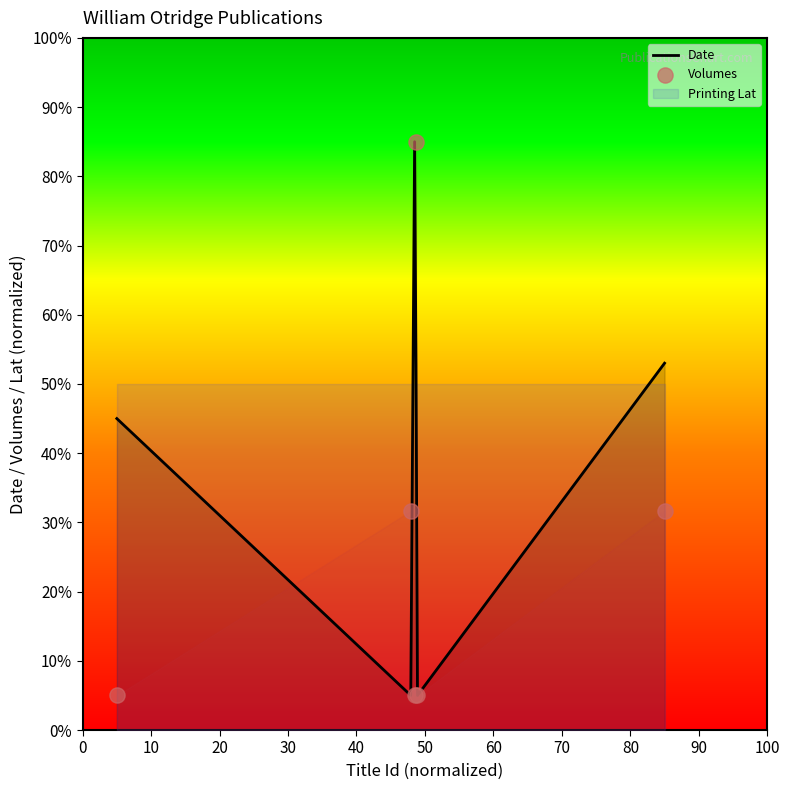

Which series has the widest spread of Y values?

Date